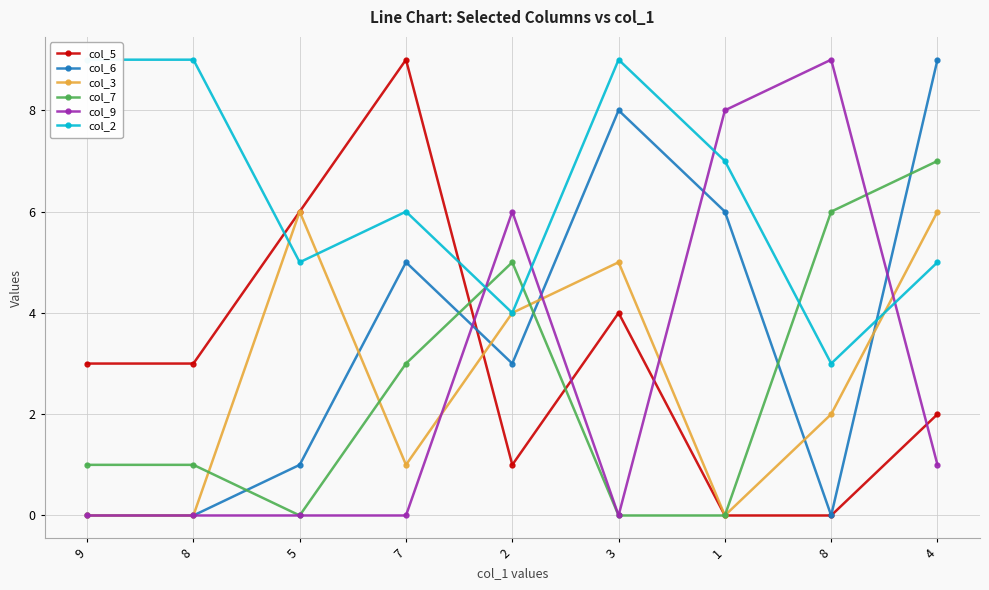

Is this an area chart (filled region under the line)?

No